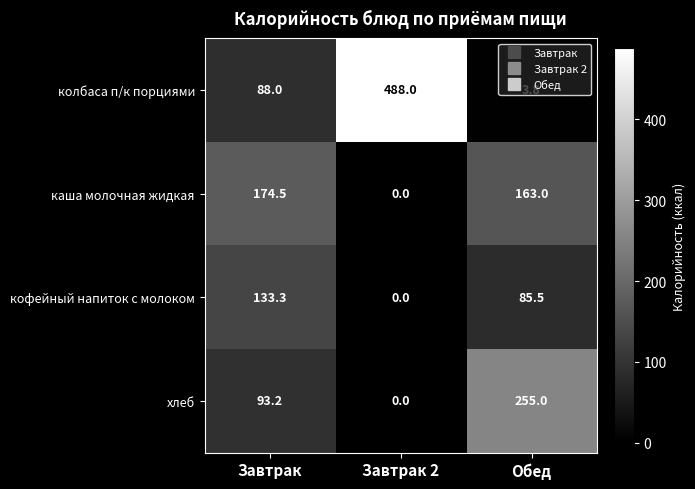

How many series are shown in this chart?

4